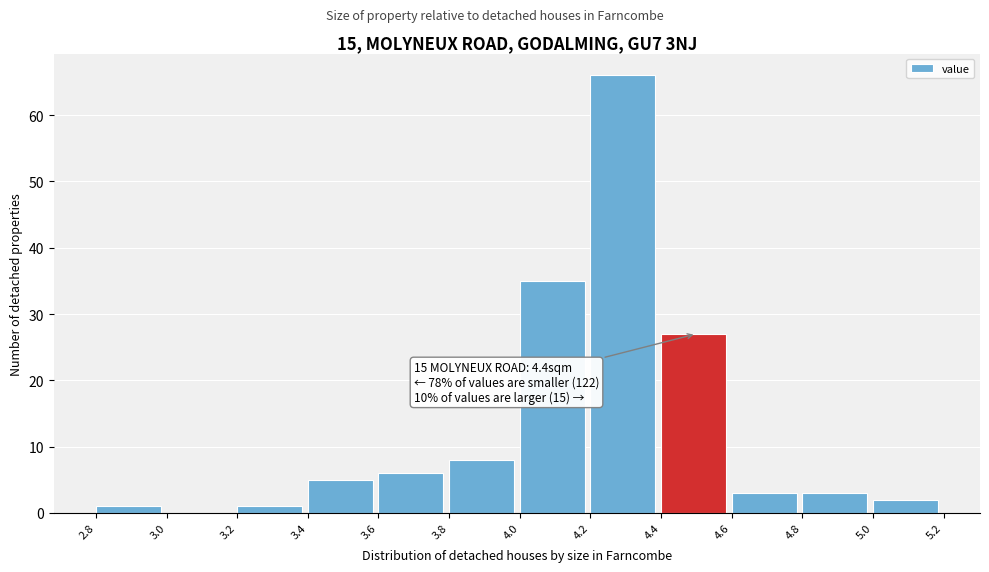

Which range on the x-axis has the tallest bar?

4.2 to 4.4